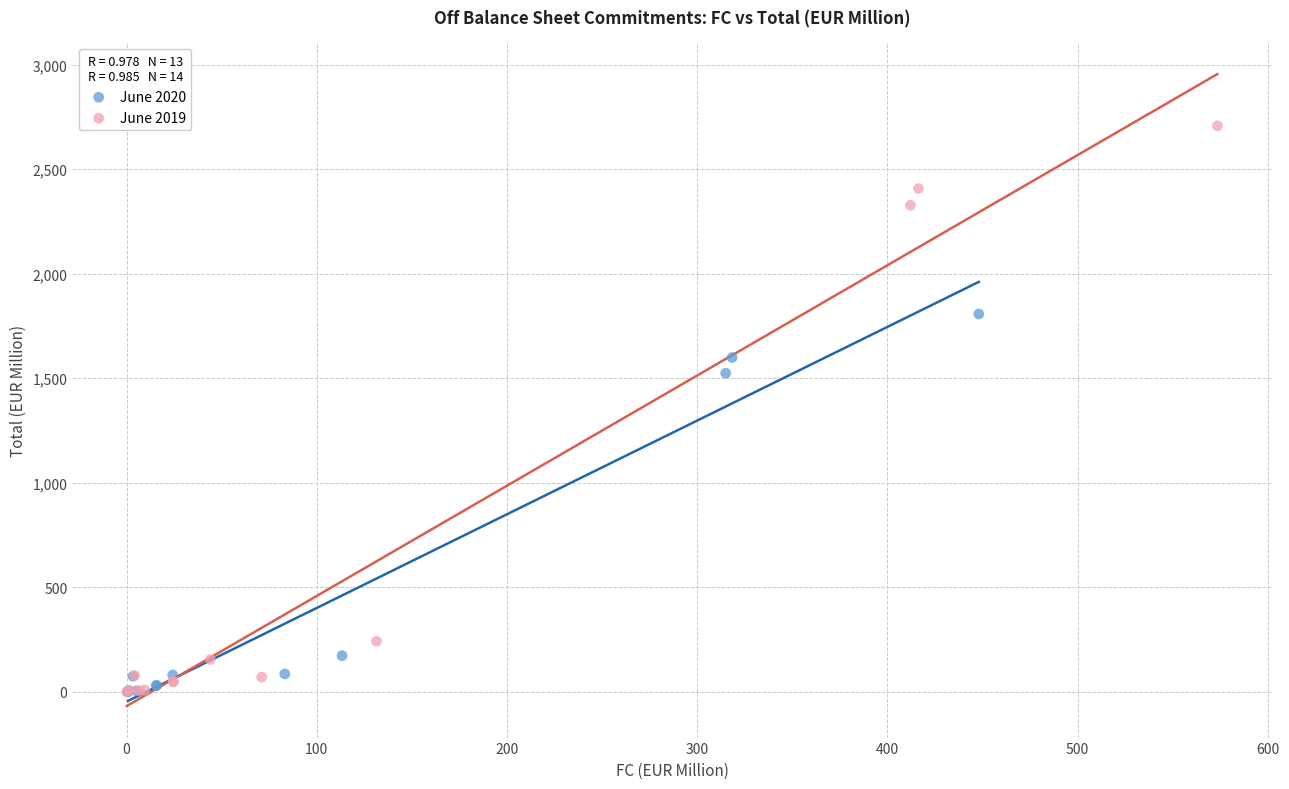

Which series contains the highest Y value?

June 2019